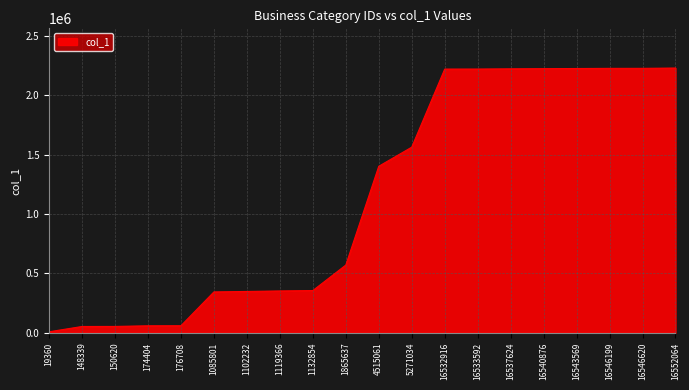

What is the difference between the maximum and minimum values?

2220221